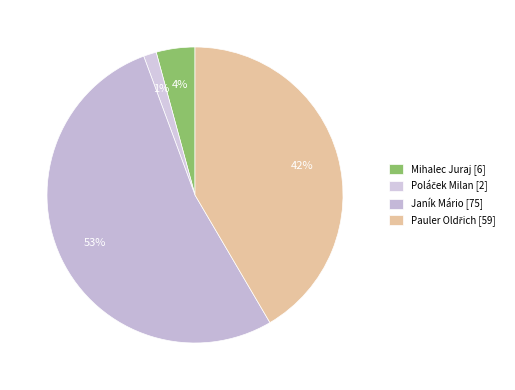

Does Janík Mário account for over 50% of the chart?

Yes